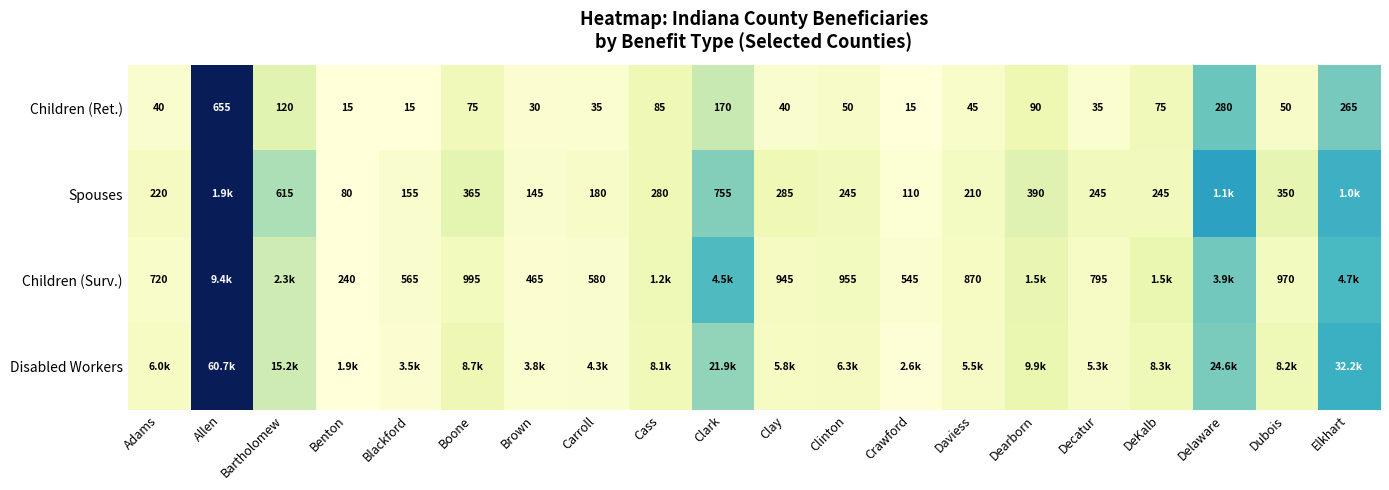

Between Dearborn and Adams, which is larger?

Dearborn